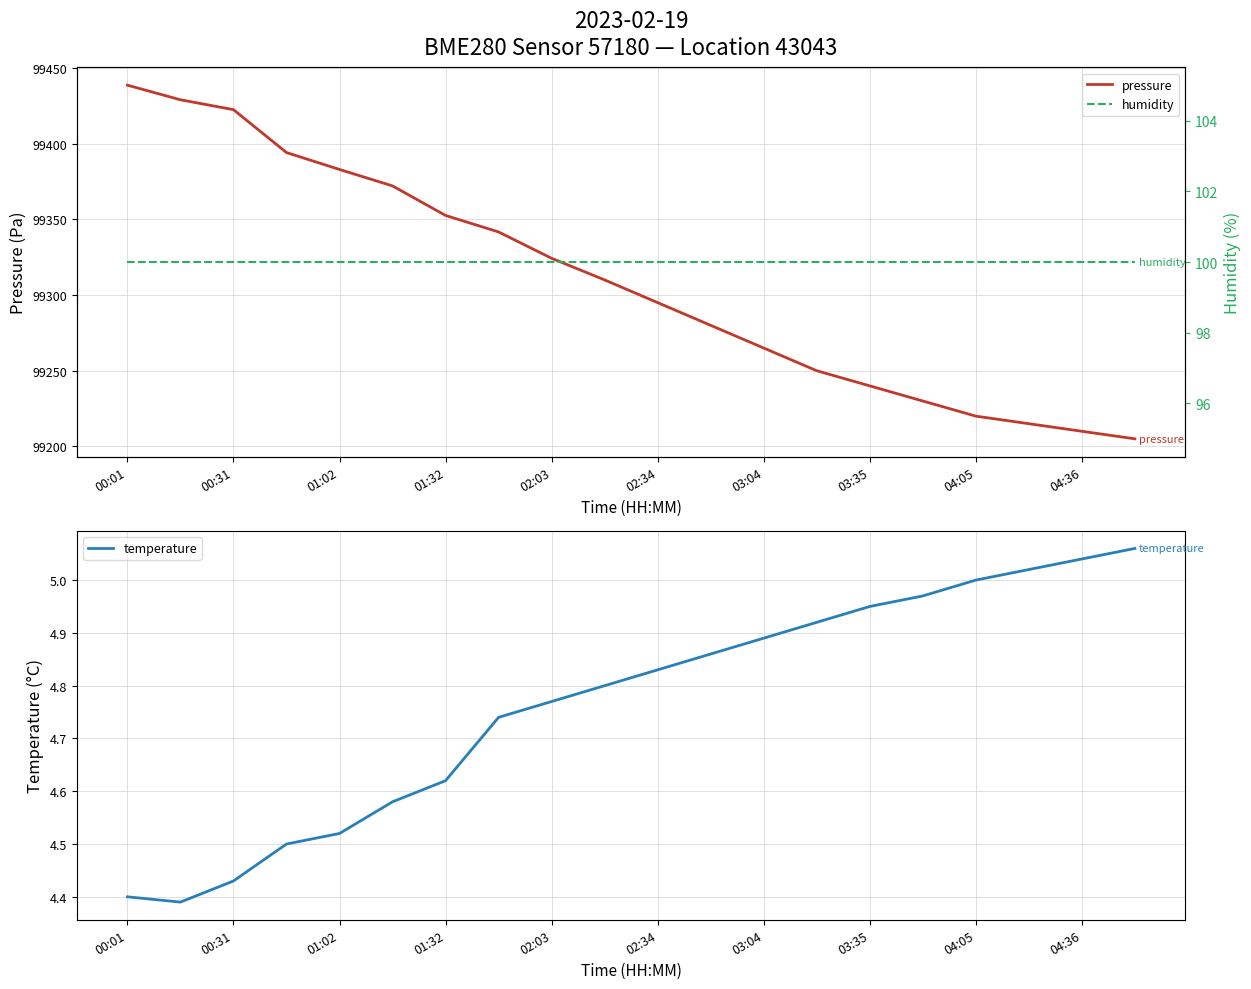

At which label is pressure closest to 99321?

02:03